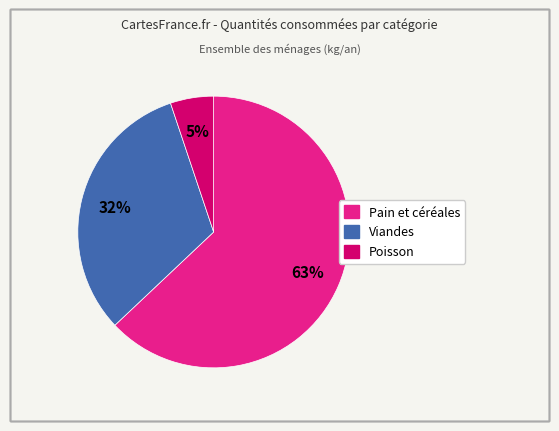

To the nearest percent, what is the average slice percentage?

33%